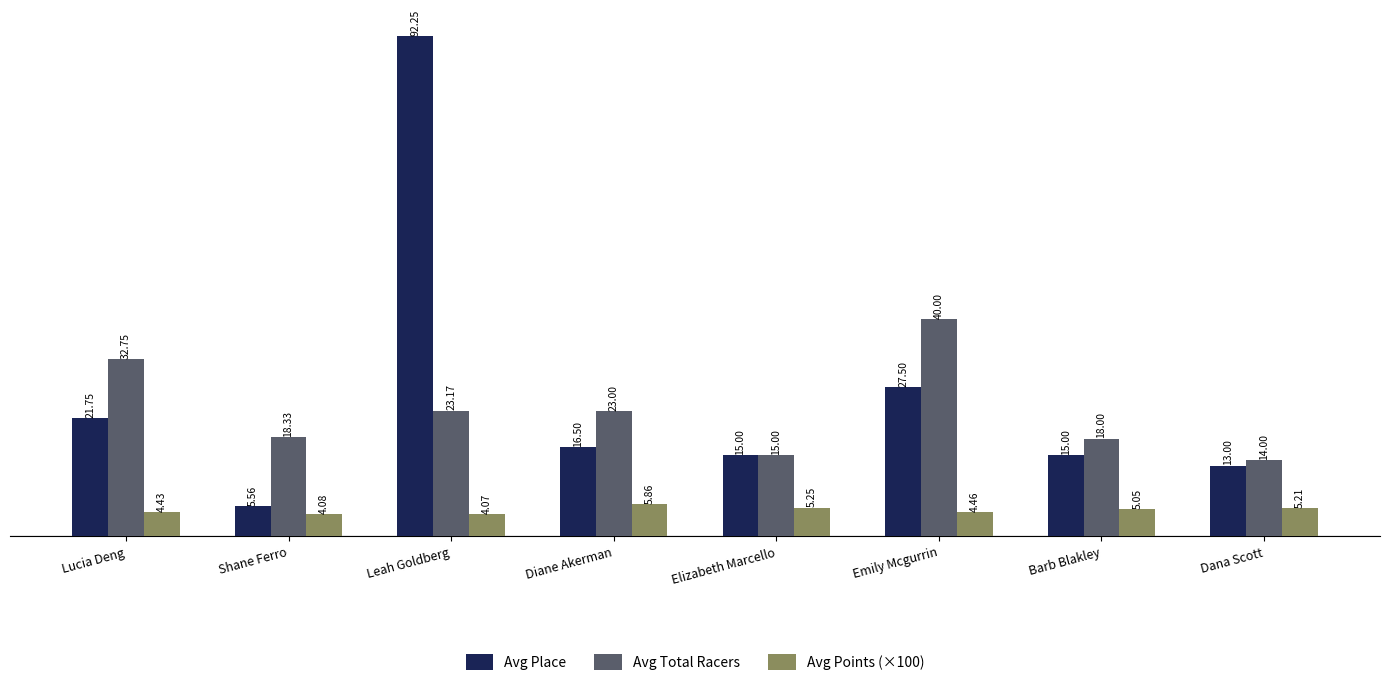

Is the value of Avg Total Racers at Dana Scott greater than the value of Avg Points (×100) at Barb Blakley?

Yes